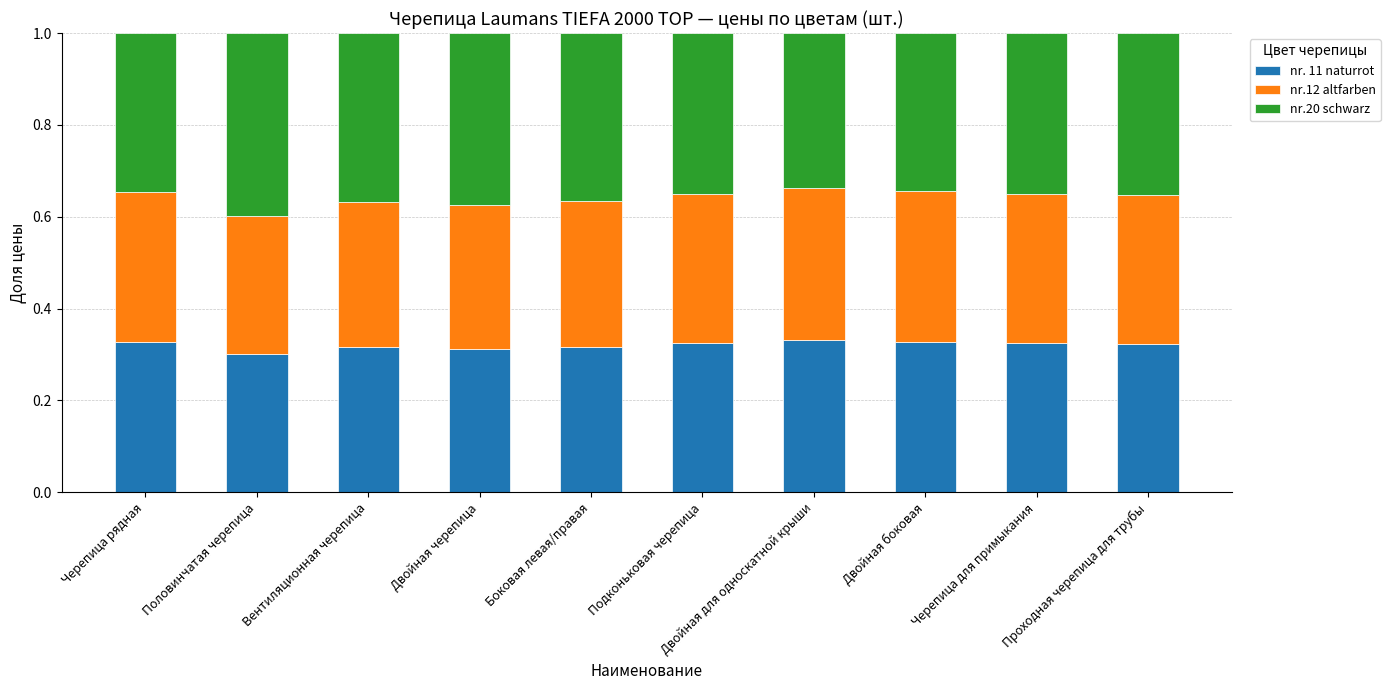

What is the sum of all nr. 11 naturrot values?

3.2